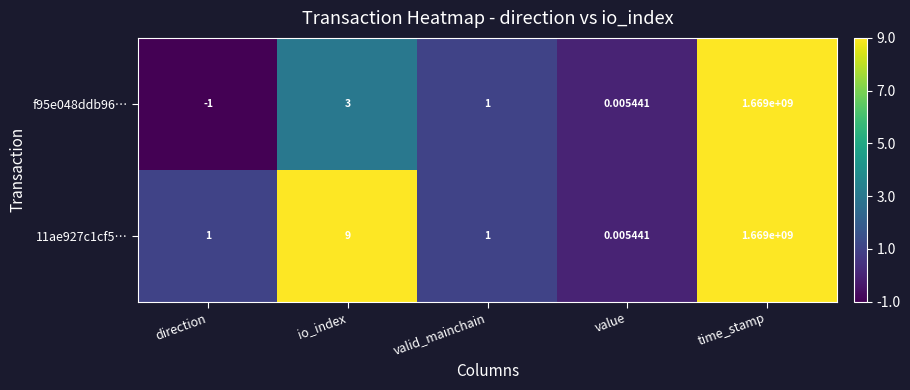

At which label does f95e048ddb96… reach its peak?

time_stamp